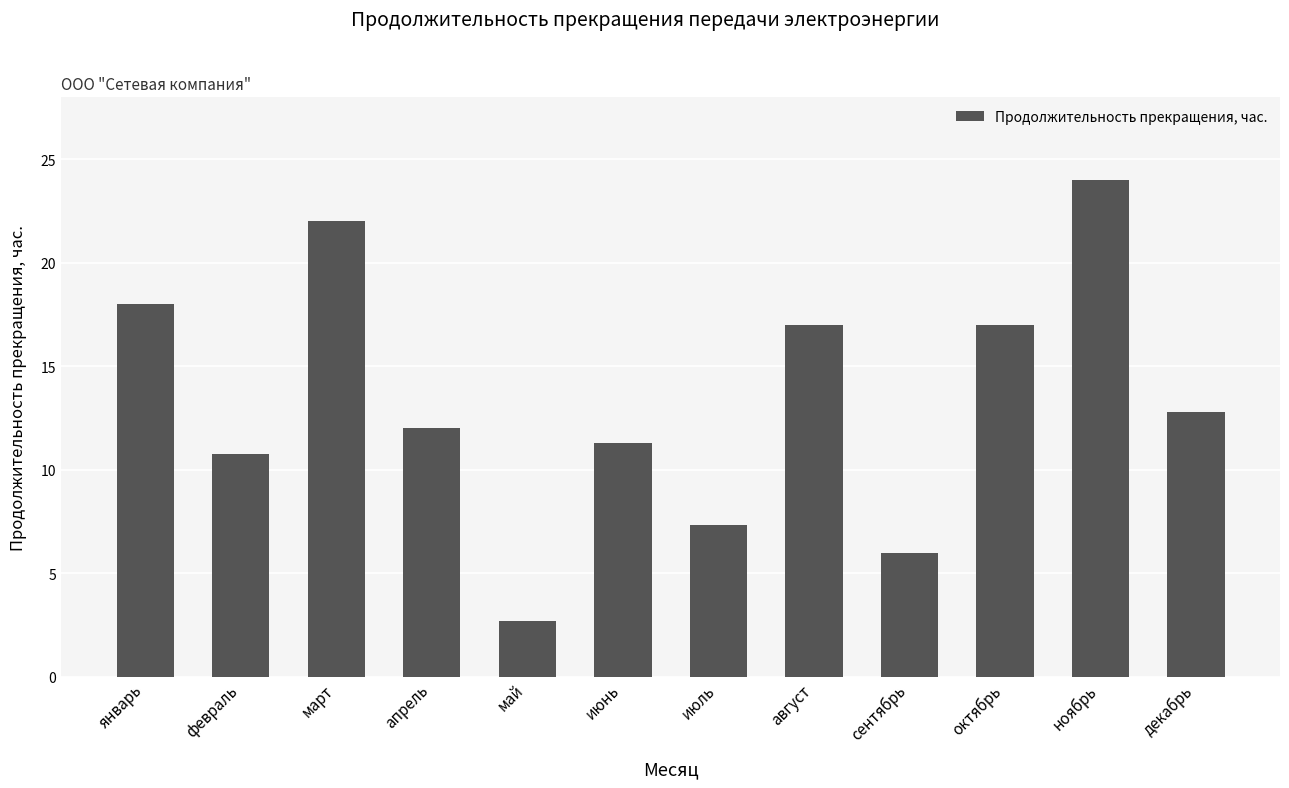

The value at февраль is 10.8. True or false?

True